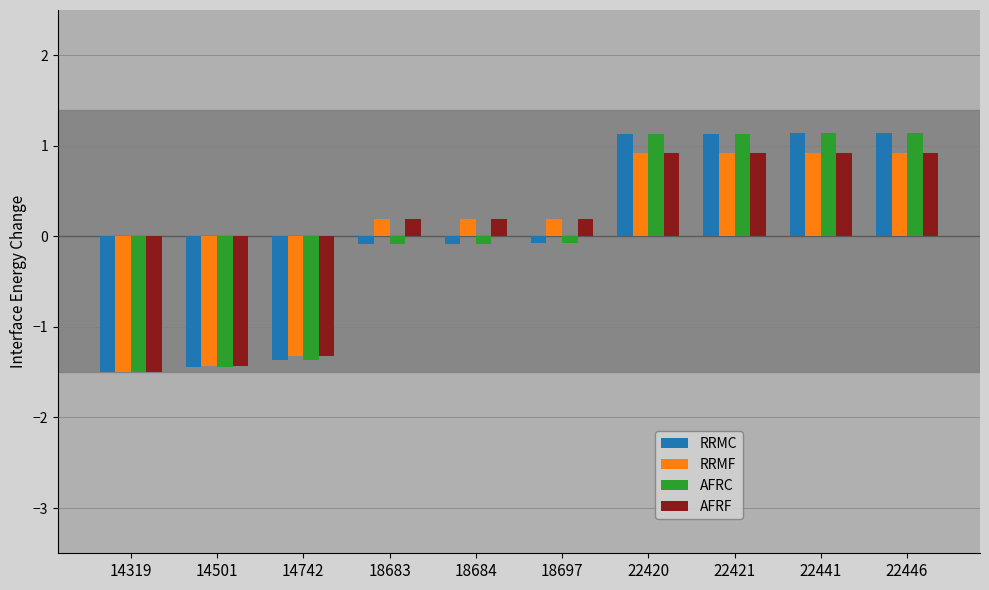

What is the greatest value displayed?

1.1